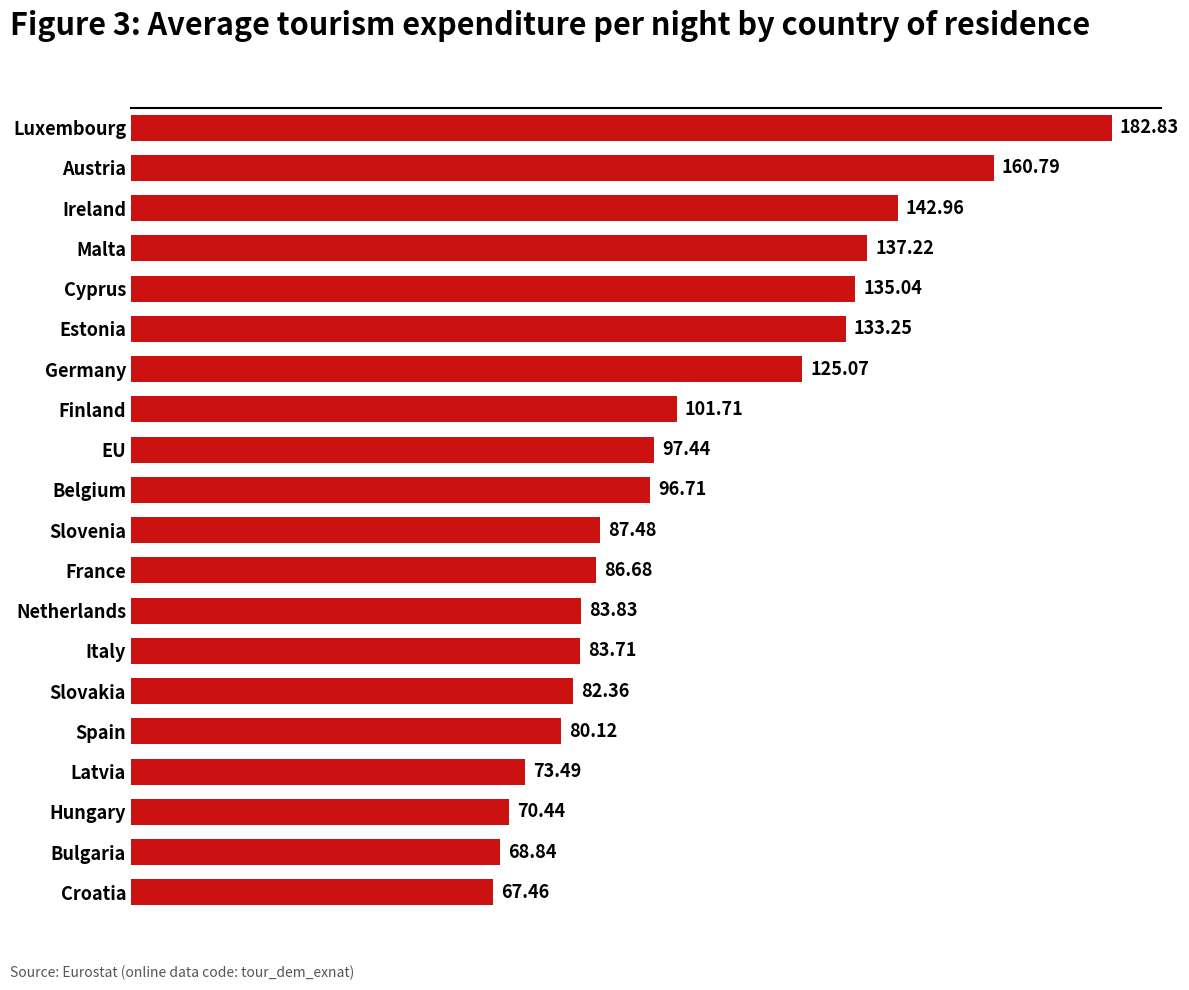

Where is the data nearest to the value 125?

Germany